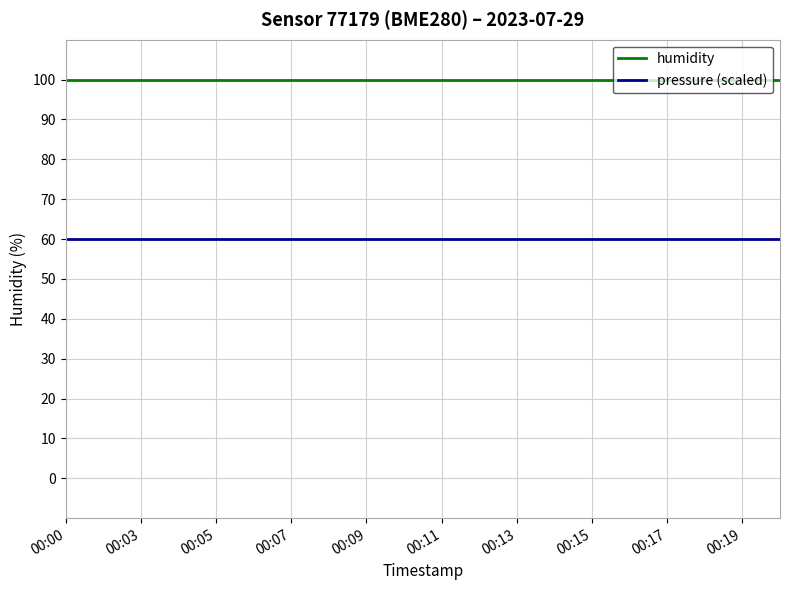

What is the minimum value shown in the chart?

60